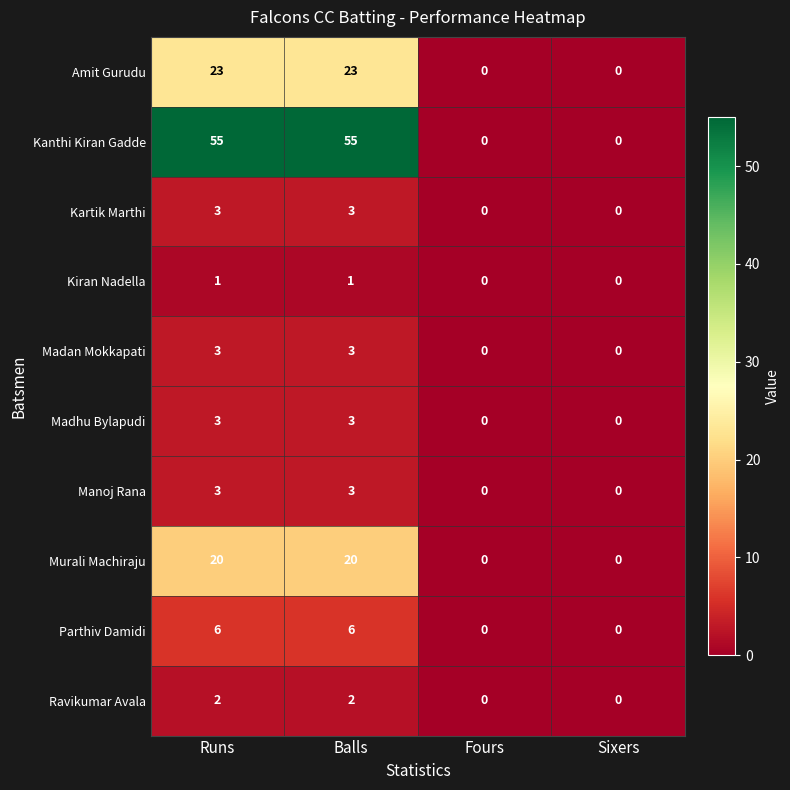

True or false: Kartik Marthi has a value of -2 at Fours.

False